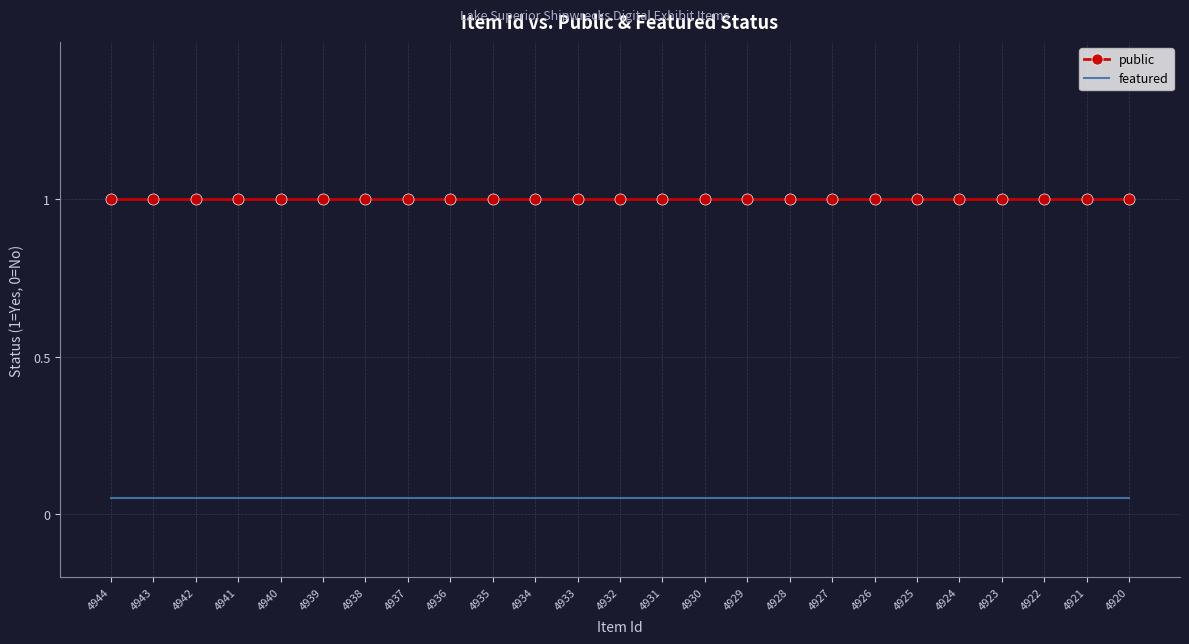

True or false: featured has more than 2 points higher than both neighbors.

False